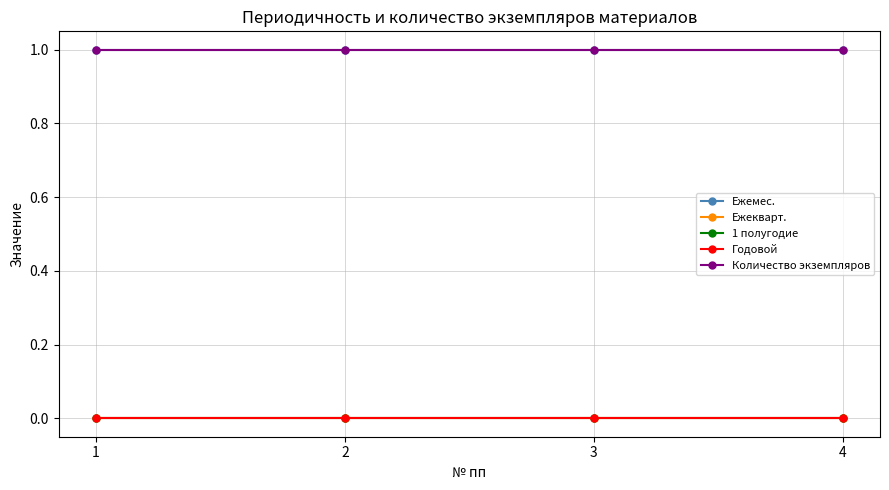

Does the chart display data point markers on the line(s)?

Yes